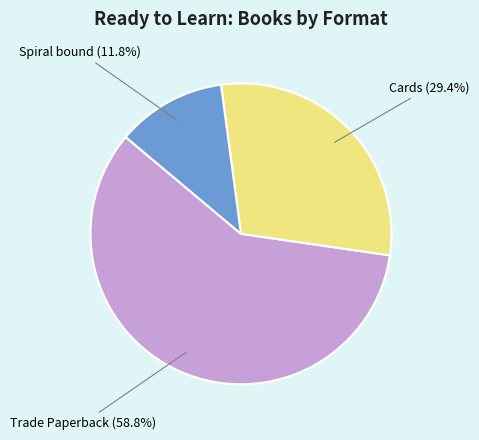

Which category accounts for the majority?

Trade Paperback